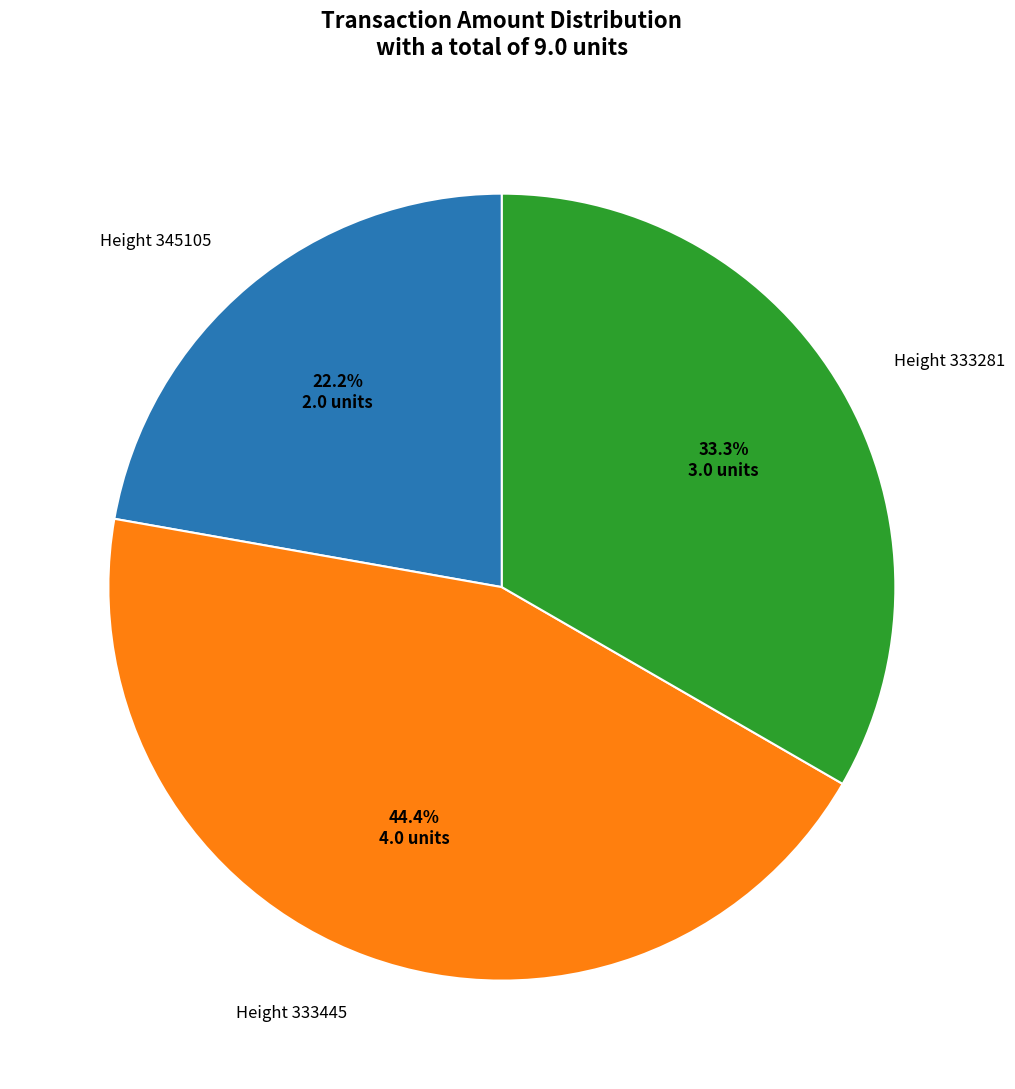

To the nearest percent, what is the average slice percentage?

33%